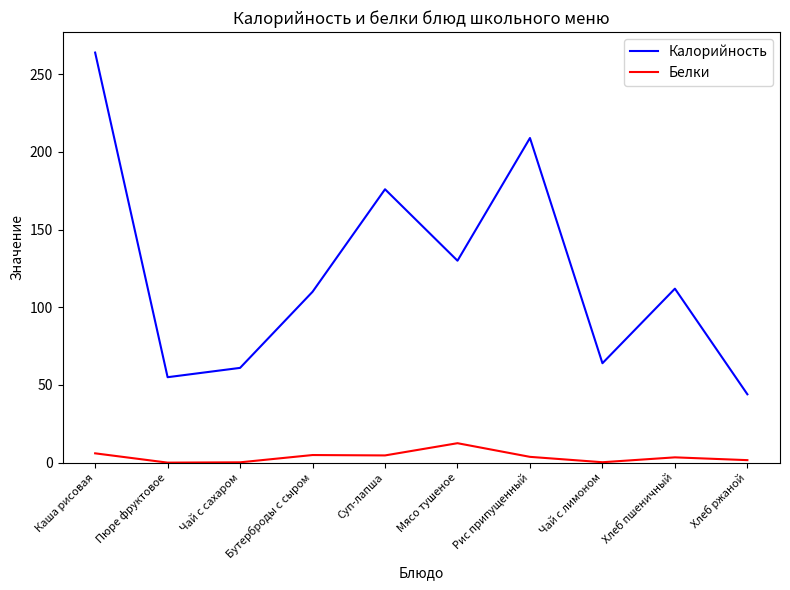

True or false: Белки has a value of 3.7 at Рис припущенный.

True